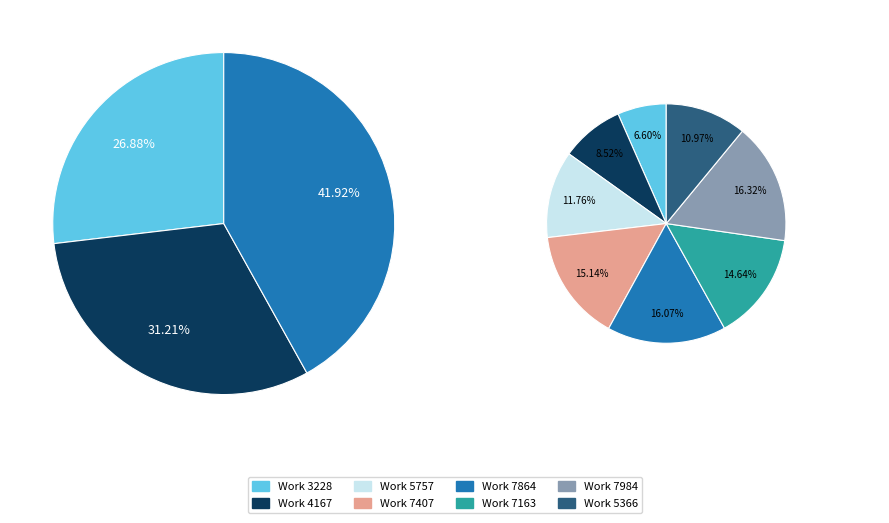

To the nearest percent, what percentage of the pie is Work 7407?

15%